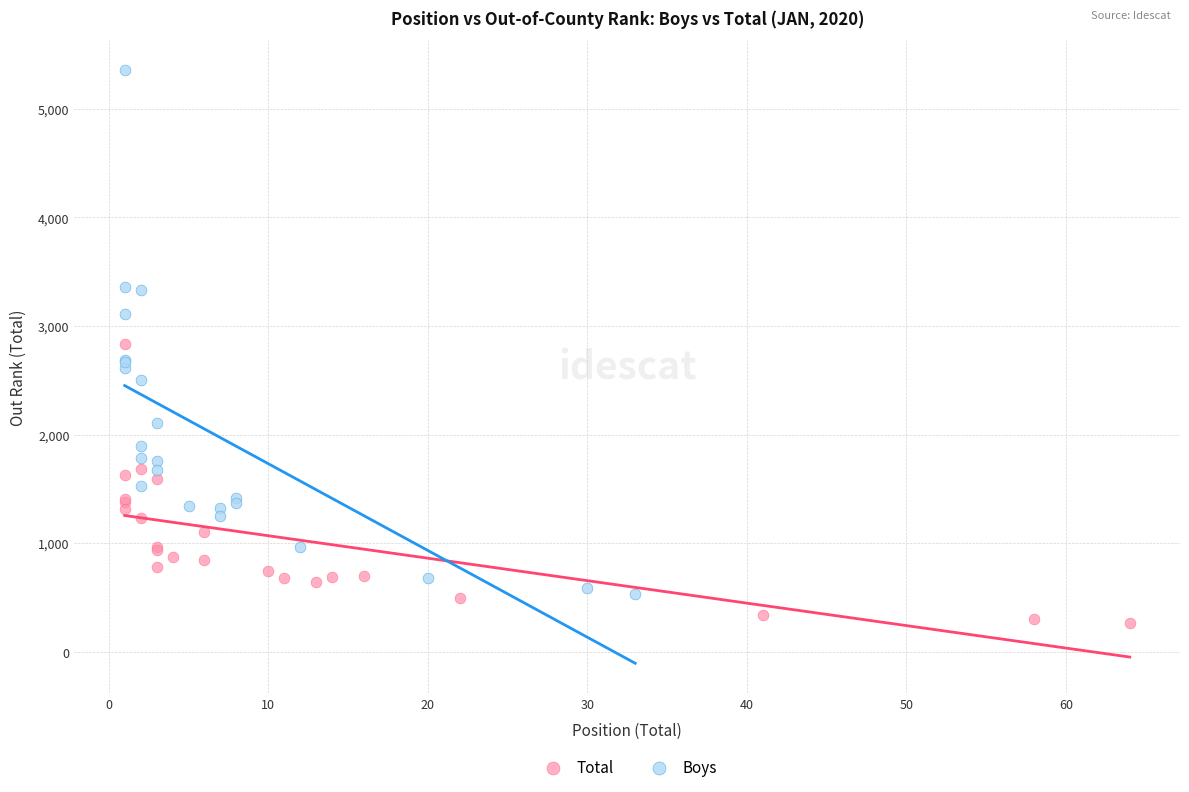

Which series has the widest spread of Y values?

Boys